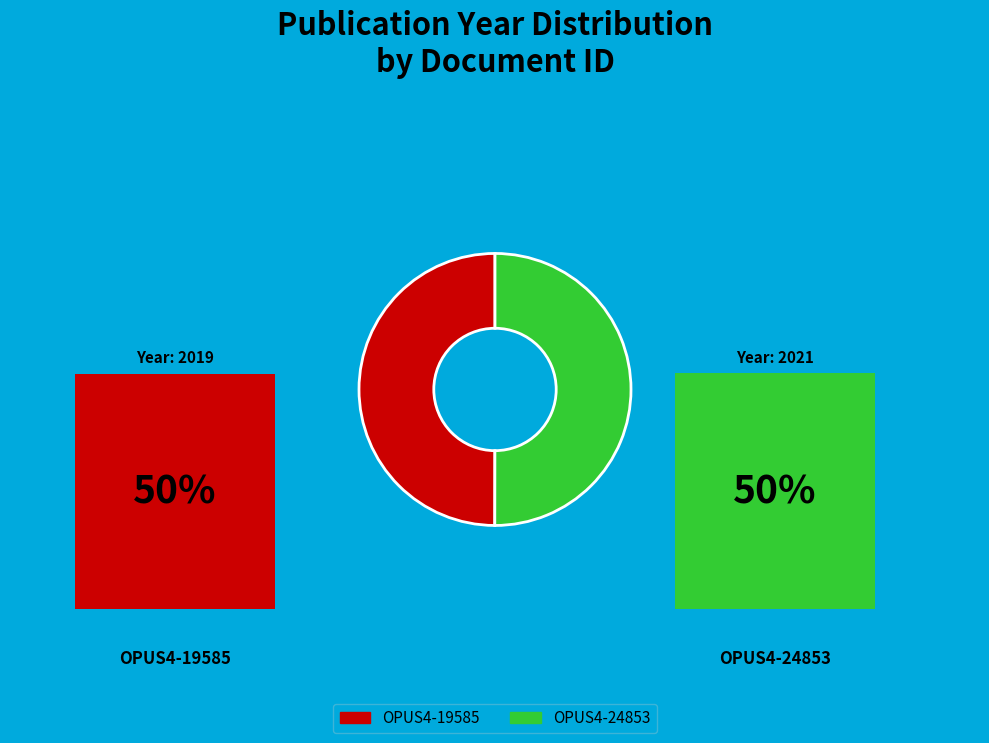

To the nearest percent, what is the average slice percentage?

50%